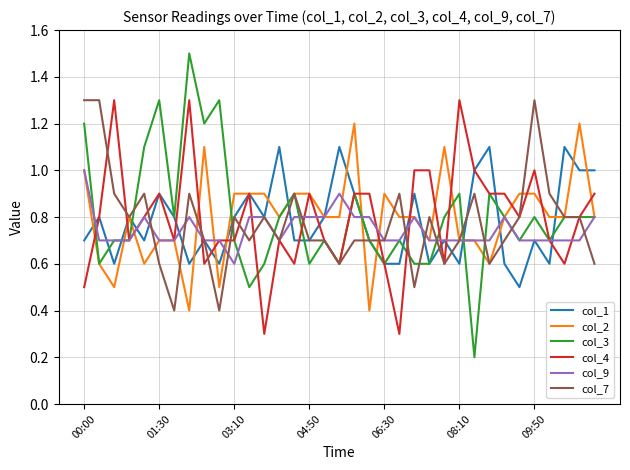

True or false: col_3 has more than 2 points higher than both neighbors.

True